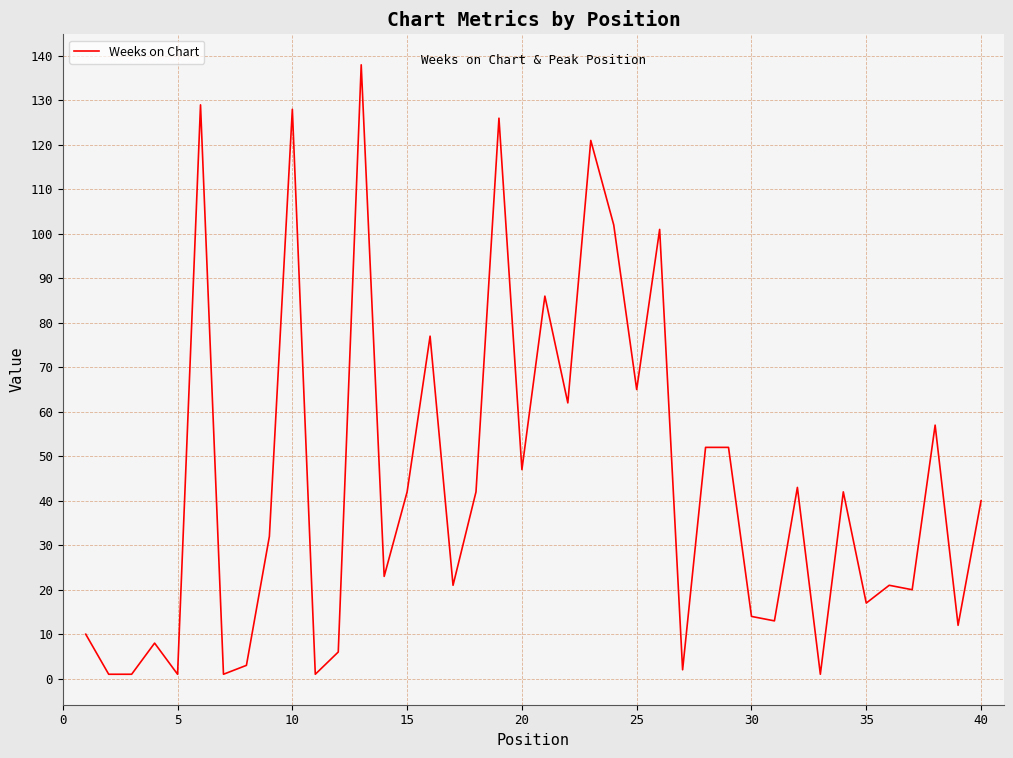

Count the number of data series in this chart.

1